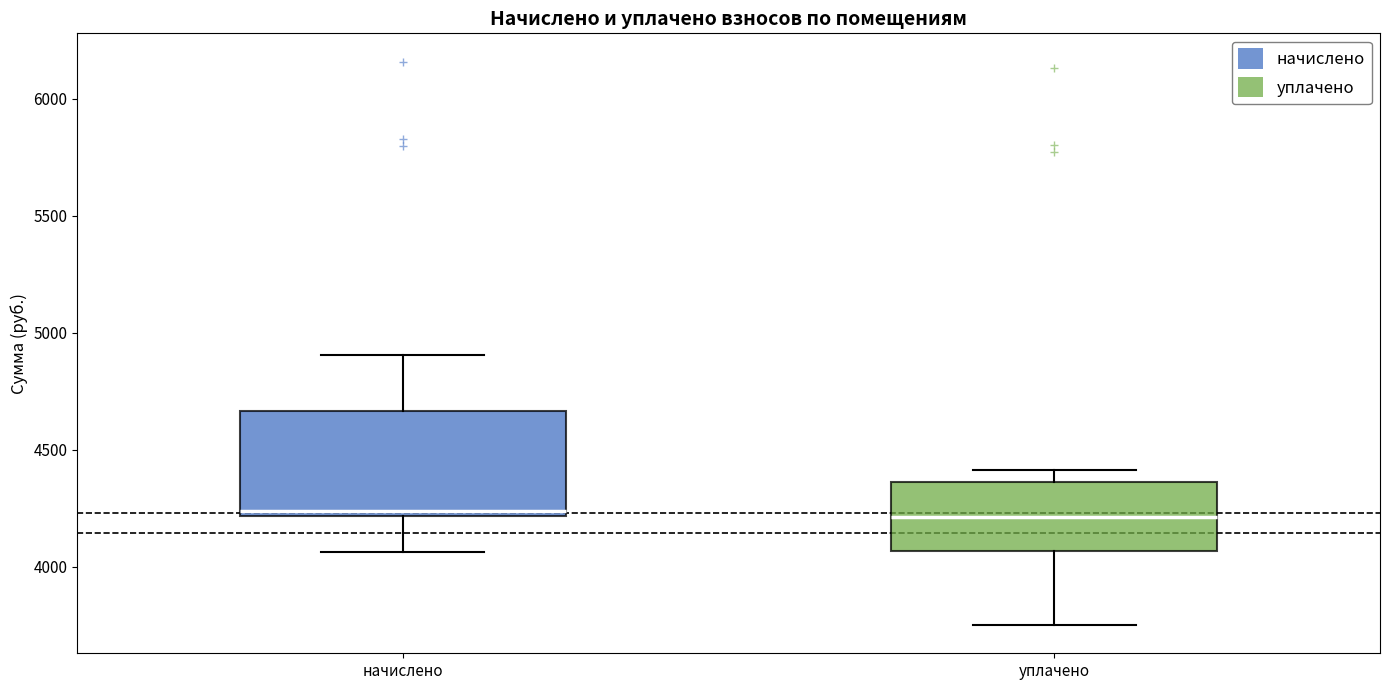

Reading left to right, read every box against the y-axis: the position of its median line, the range the box covers, and the ends of its whiskers. The values are not printed on the chart, so give them approximately, as read against the axis.

начислено: median 4250, box 4200 to 4650, whiskers 4050 to 4900
уплачено: median 4200, box 4050 to 4350, whiskers 3750 to 4400